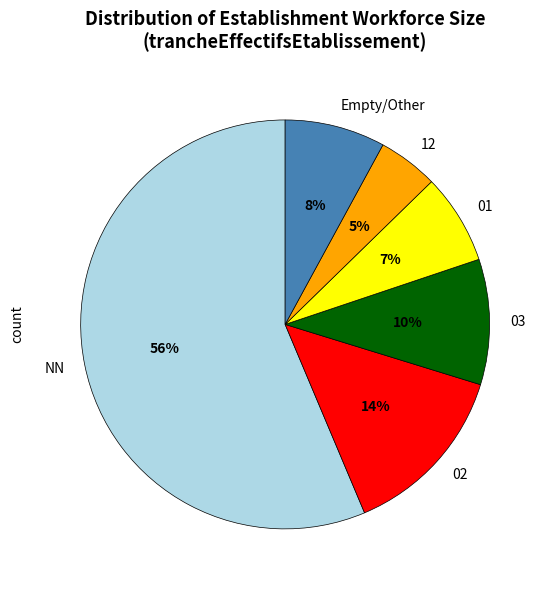

Is it true that NN is 62% of the pie?

False